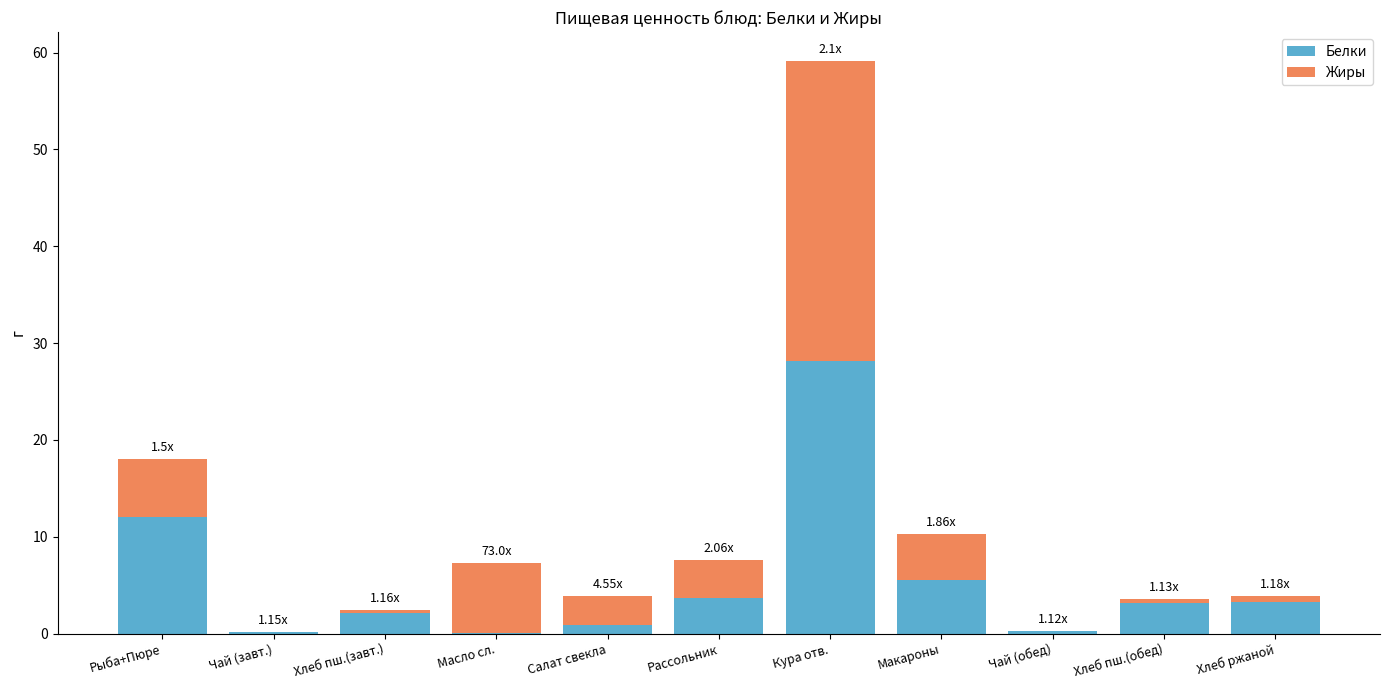

What are all the series names shown in the legend?

Белки, Жиры